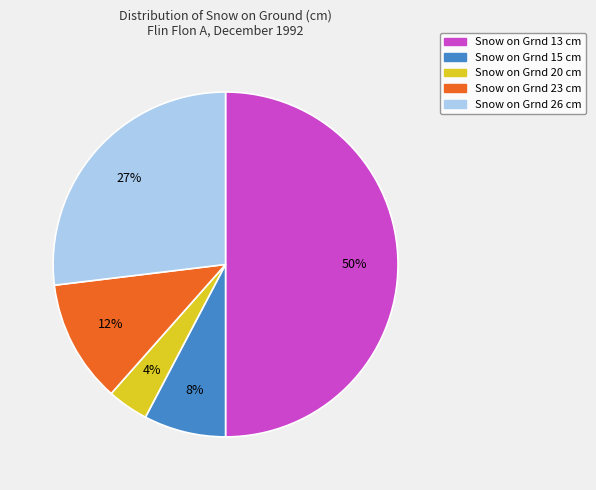

Between Snow on Grnd 26 cm and Snow on Grnd 20 cm, which is larger?

Snow on Grnd 26 cm